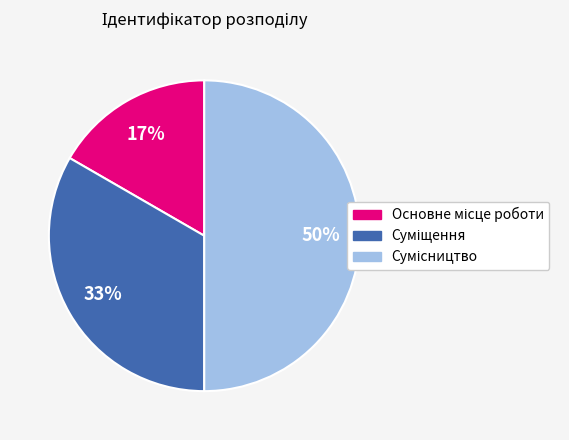

To the nearest percent, what is the difference between the largest and smallest slice percentages?

33%